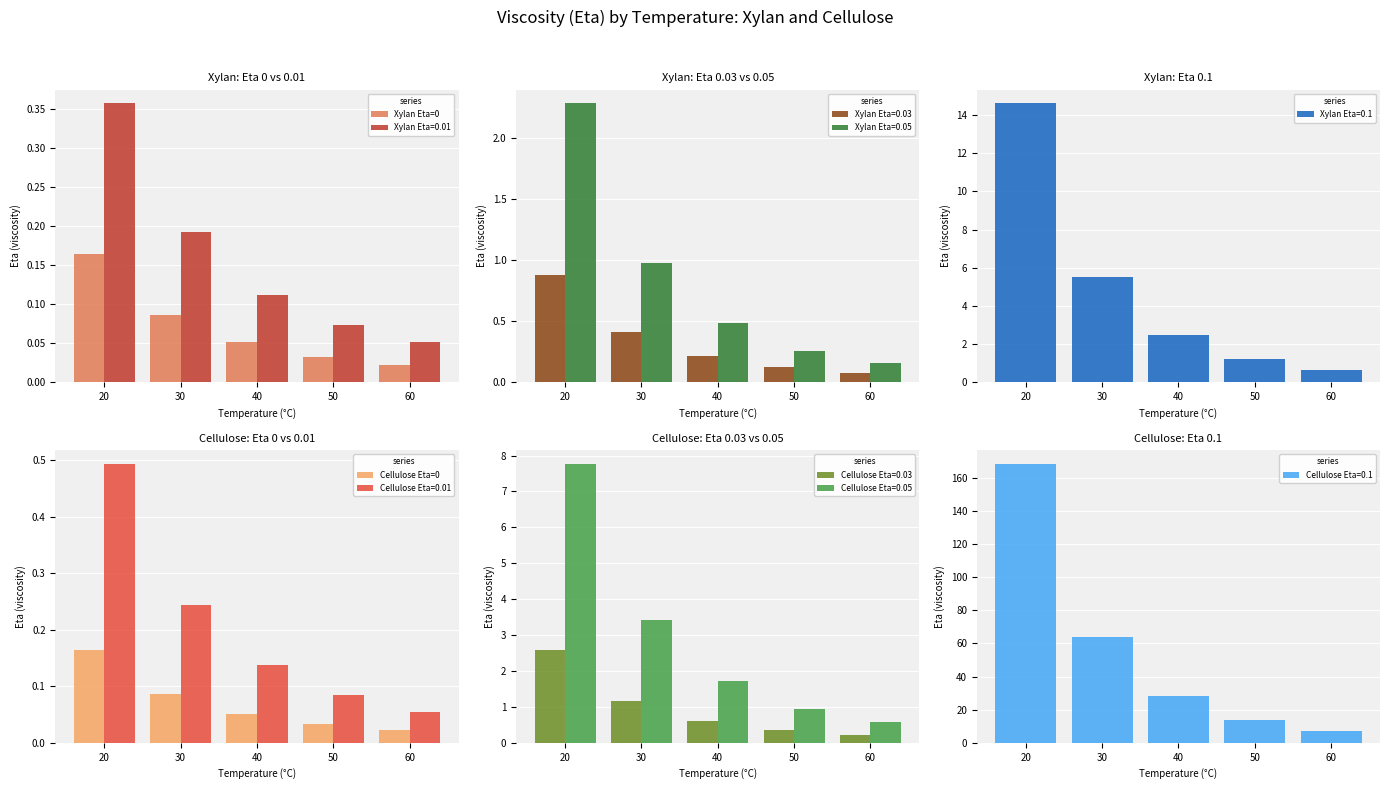

How many Xylan Eta=0 values are between 0 and 1?

5